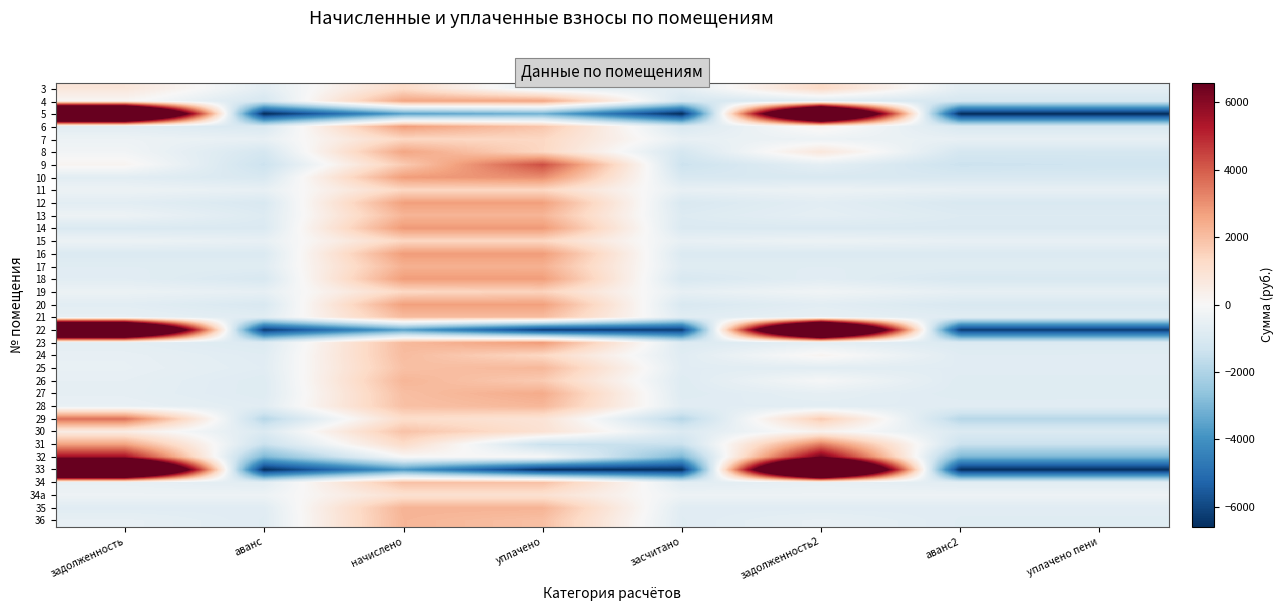

Count the number of categories in the chart.

8